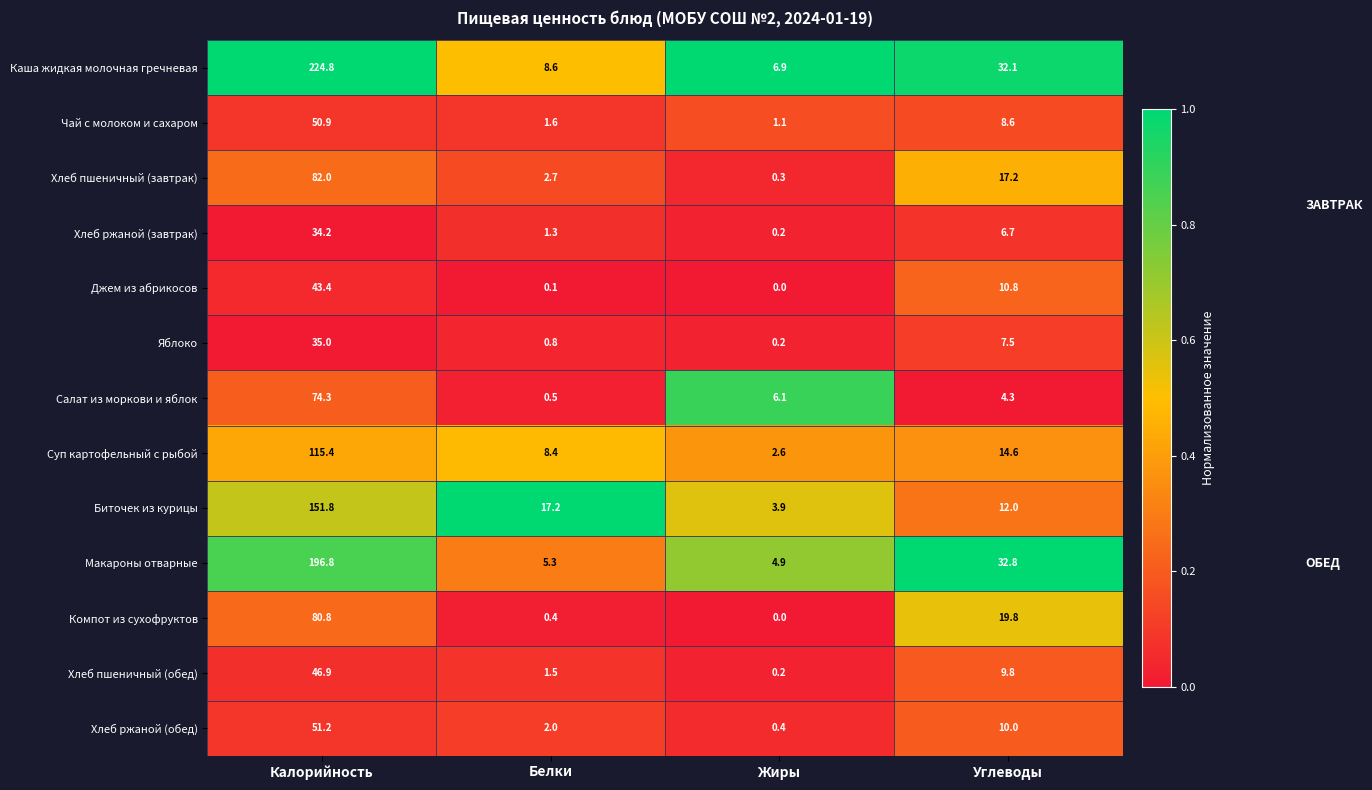

What is the lowest value of the Каша жидкая молочная гречневая series?

6.9